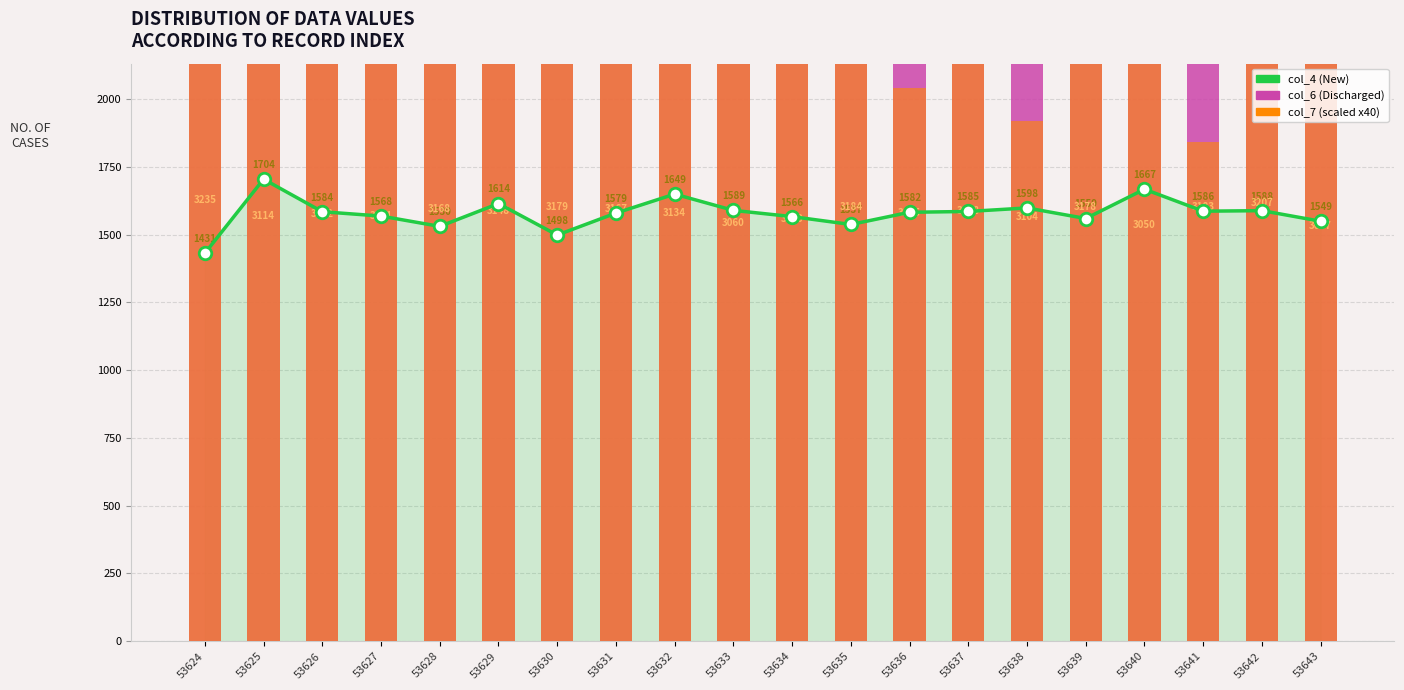

What is the approximate value of col_6 at 53636, to the nearest 5?

3135